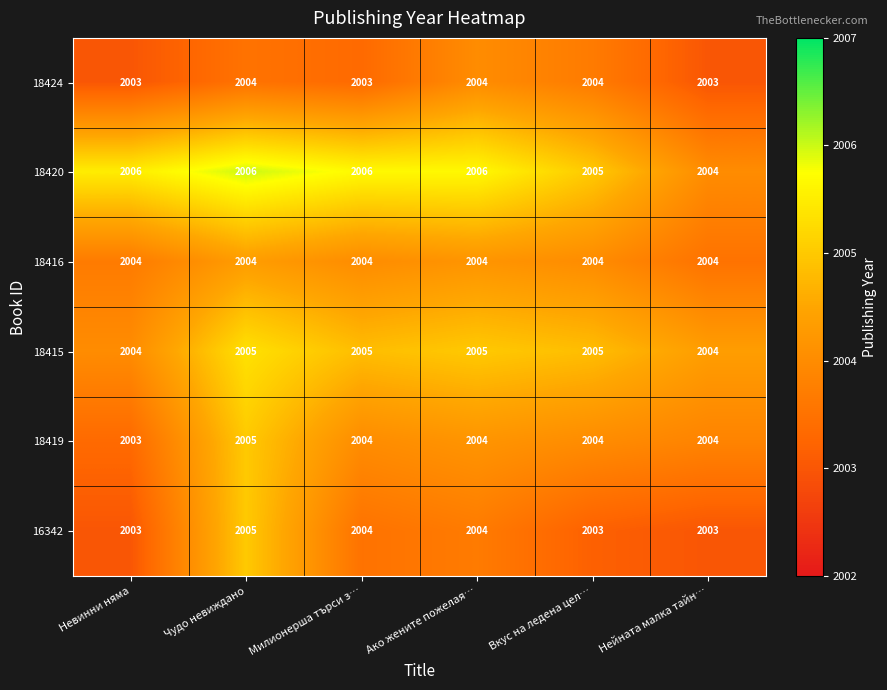

Which series changed the most between Милионерша търси з… and Ако жените пожелая…?

18424